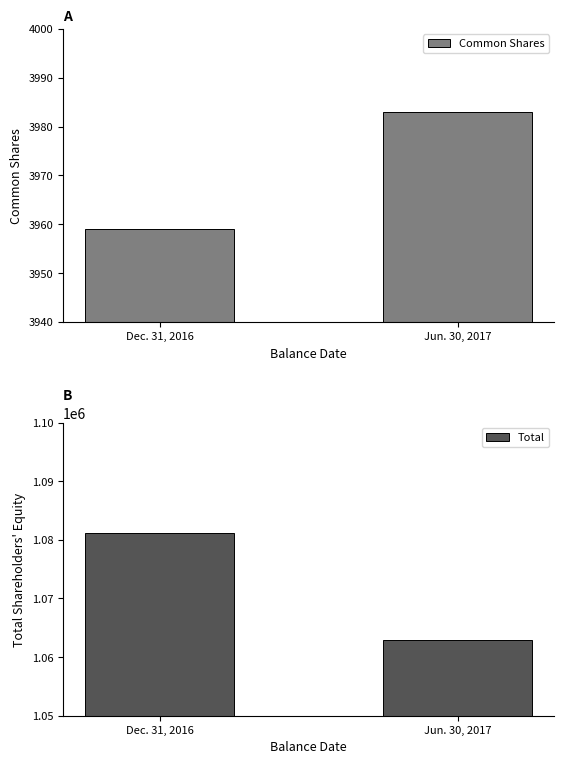

Which series has the largest total across all categories?

Total